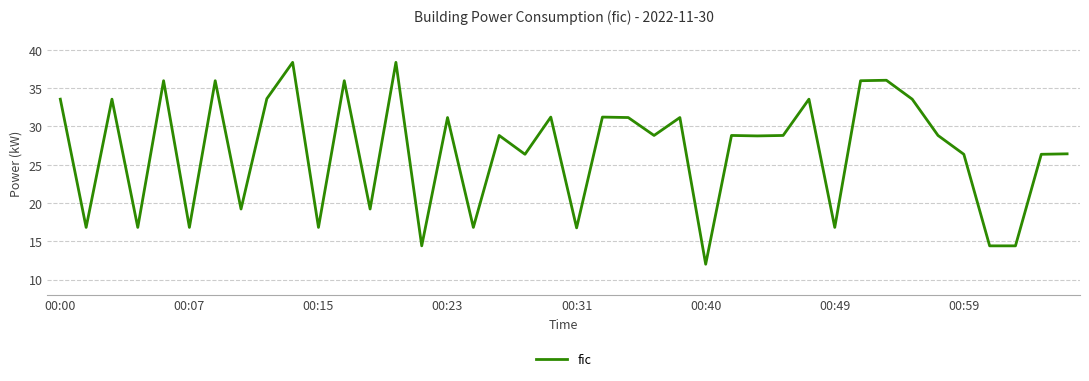

What is the smallest value displayed?

12.0